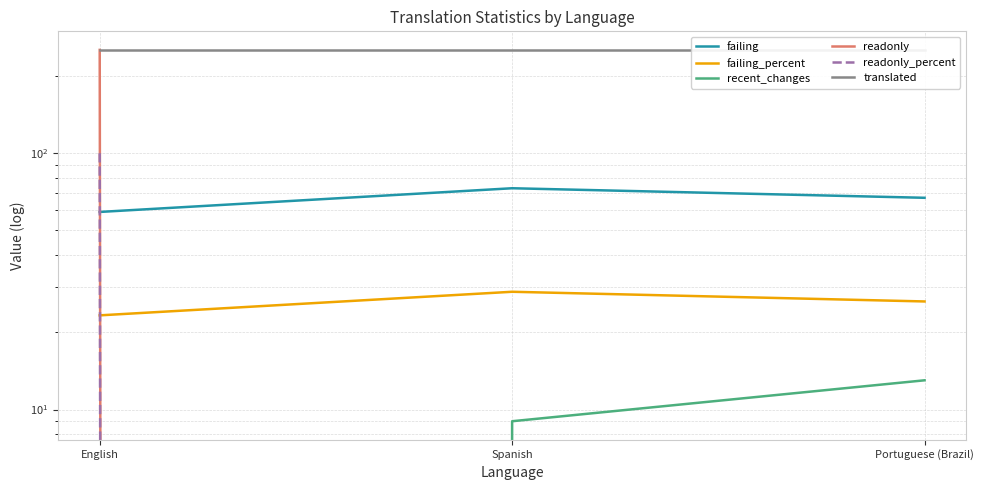

At which label does failing reach its peak?

Spanish